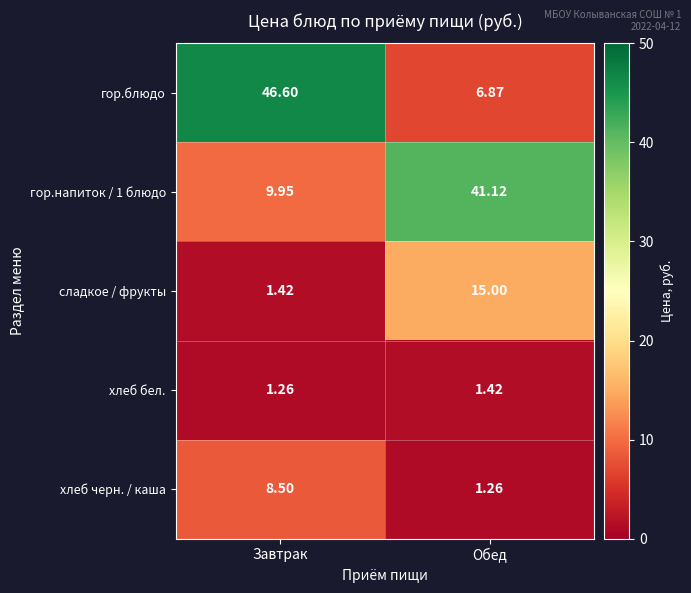

At which category is the sum across all series the highest?

Завтрак